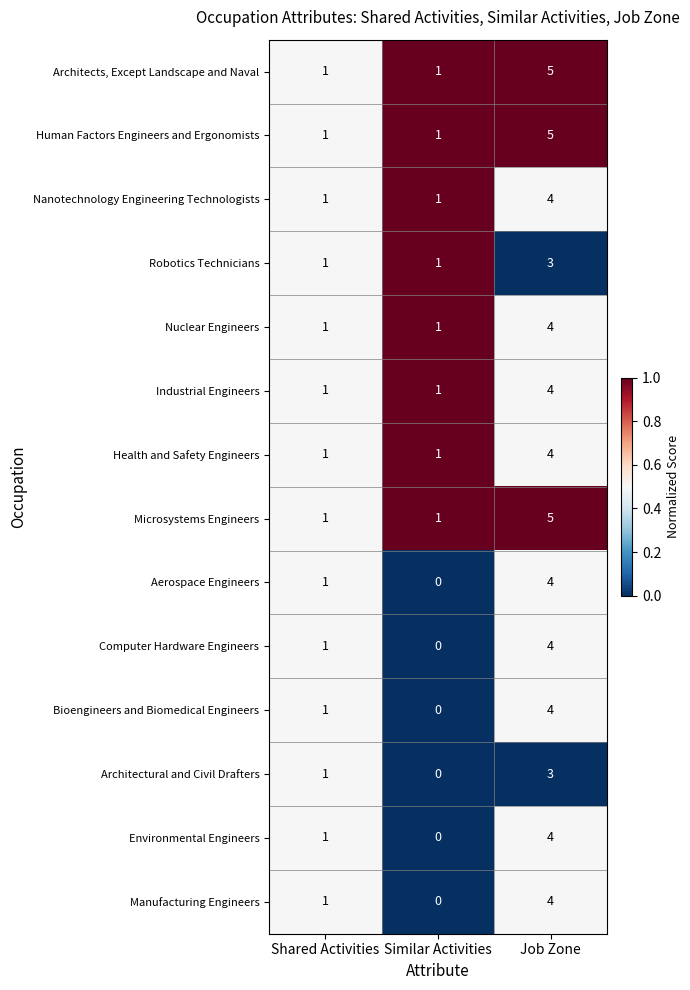

What is the greatest value displayed?

5